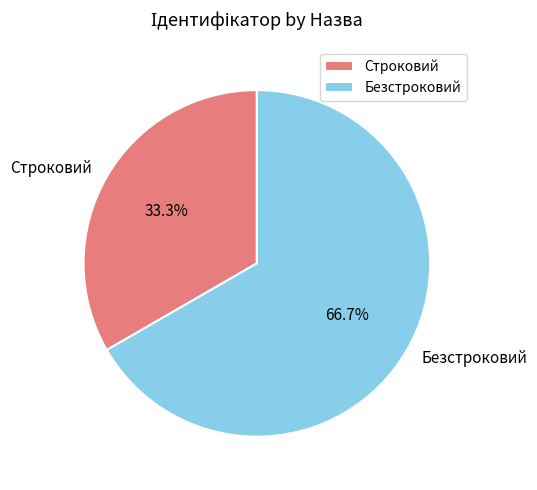

What percentage is the Безстроковий slice, to the nearest percent?

67%